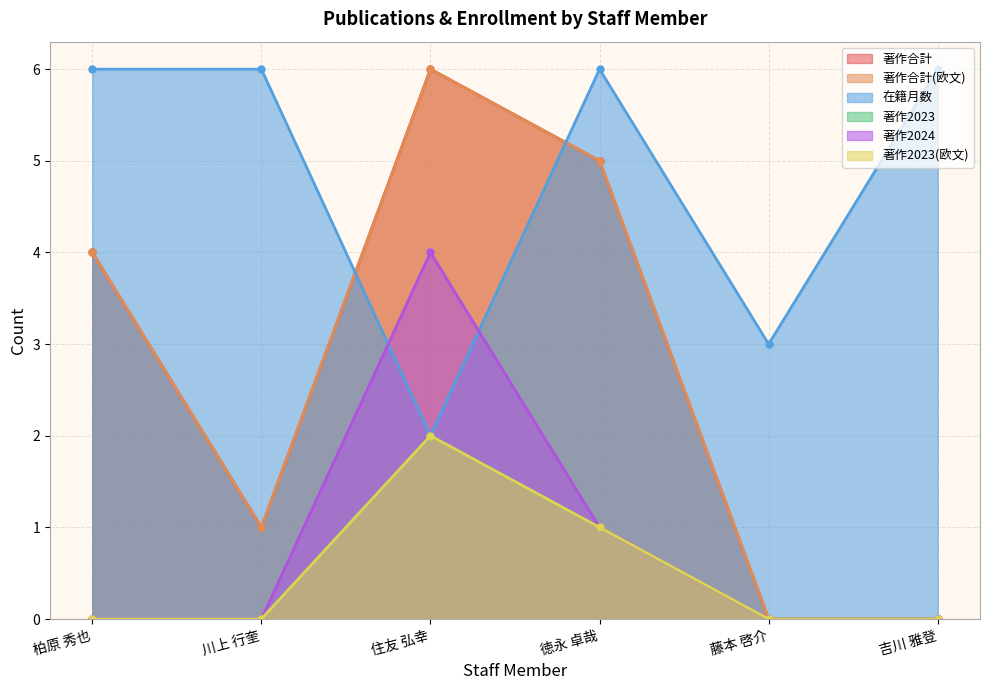

Which series has the largest total across all categories?

在籍月数